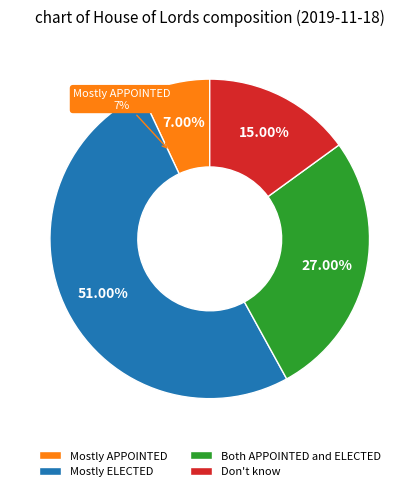

To the nearest percent, what percentage of the pie is Both APPOINTED and ELECTED?

27%